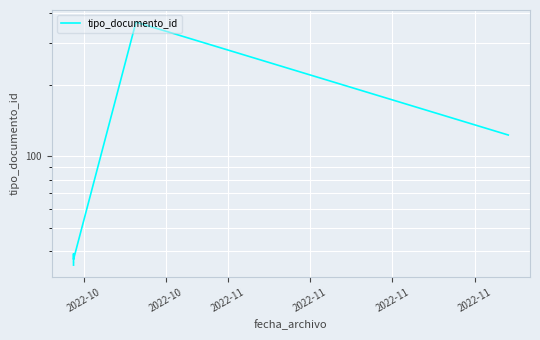

How many data points are less than 37?

5